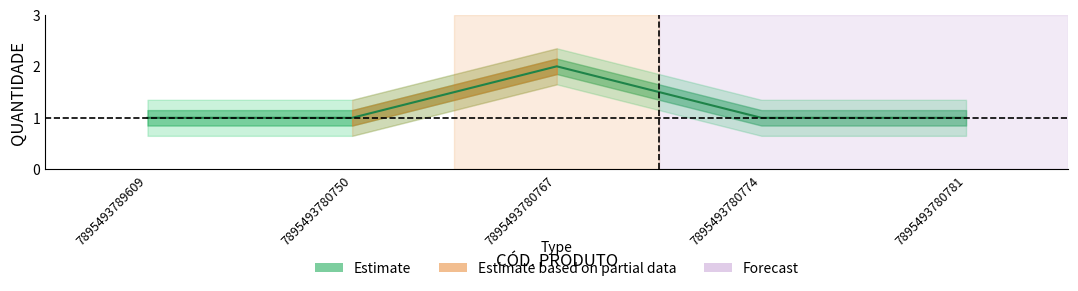

Which label corresponds to the largest value in the chart?

7895493780767